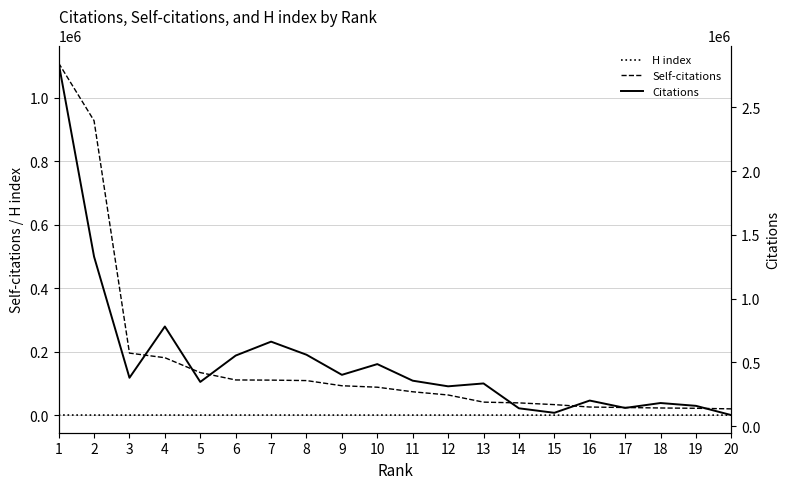

True or false: Self-citations and H index intersect in this chart.

False